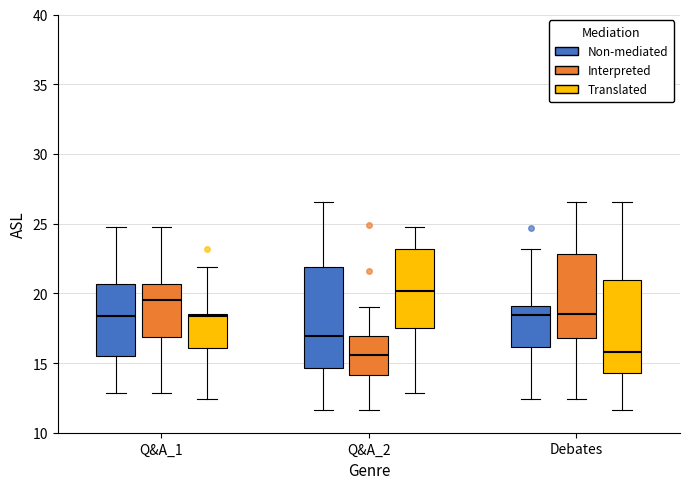

Which box has the highest median line?

Q&A_2 (Translated)